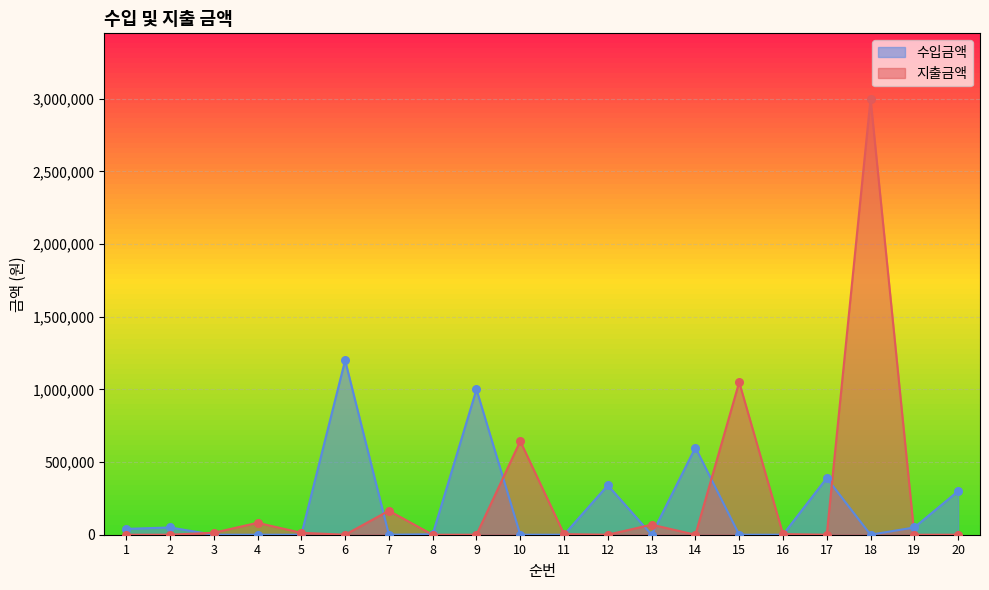

Which series contains the highest Y value?

지출금액